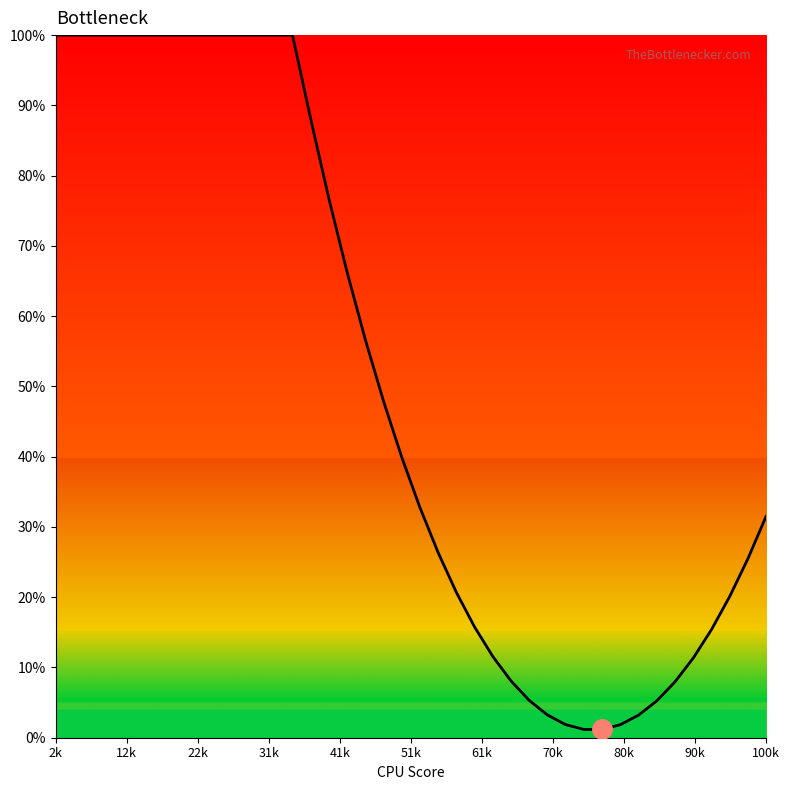

What is the maximum value shown in the chart?

100.0